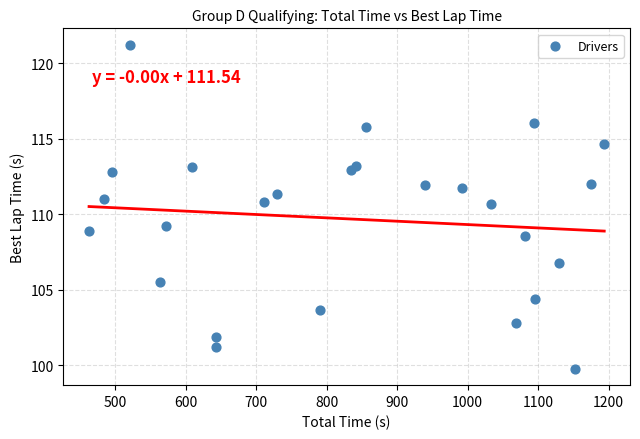

What is the range of X values (max minus min)?

730.8